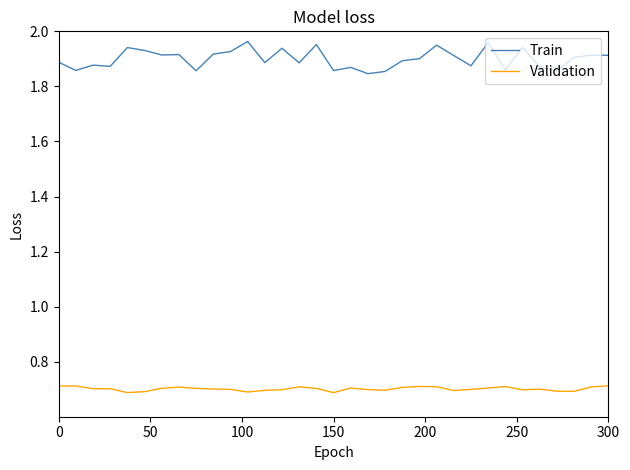

True or false: Train and Validation cross at least once.

False